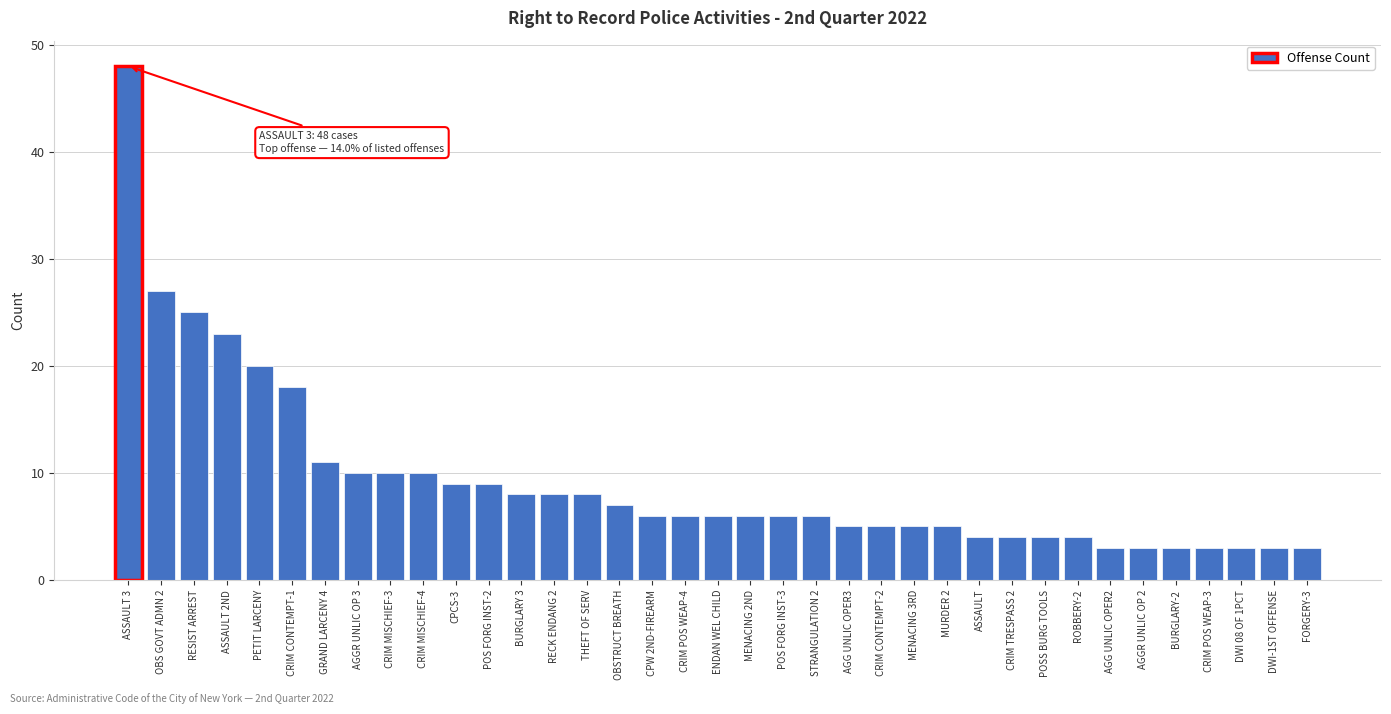

What is the change in value from CPCS-3 to FORGERY-3?

-6